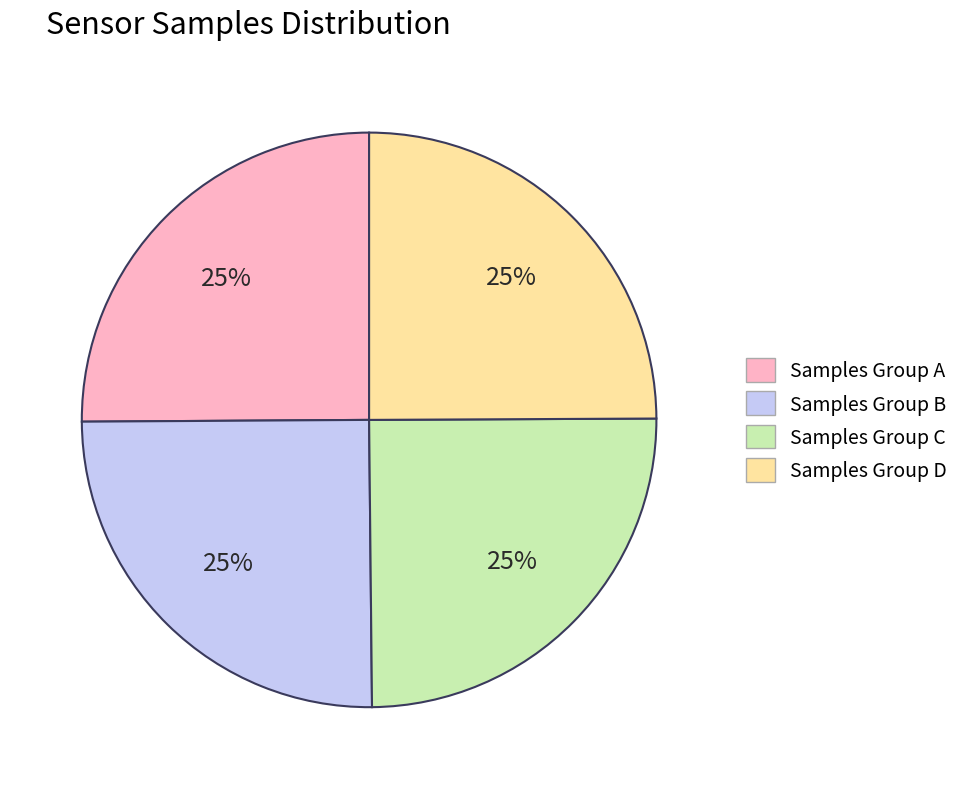

True or false: Samples Group B accounts for 25% of the total.

True